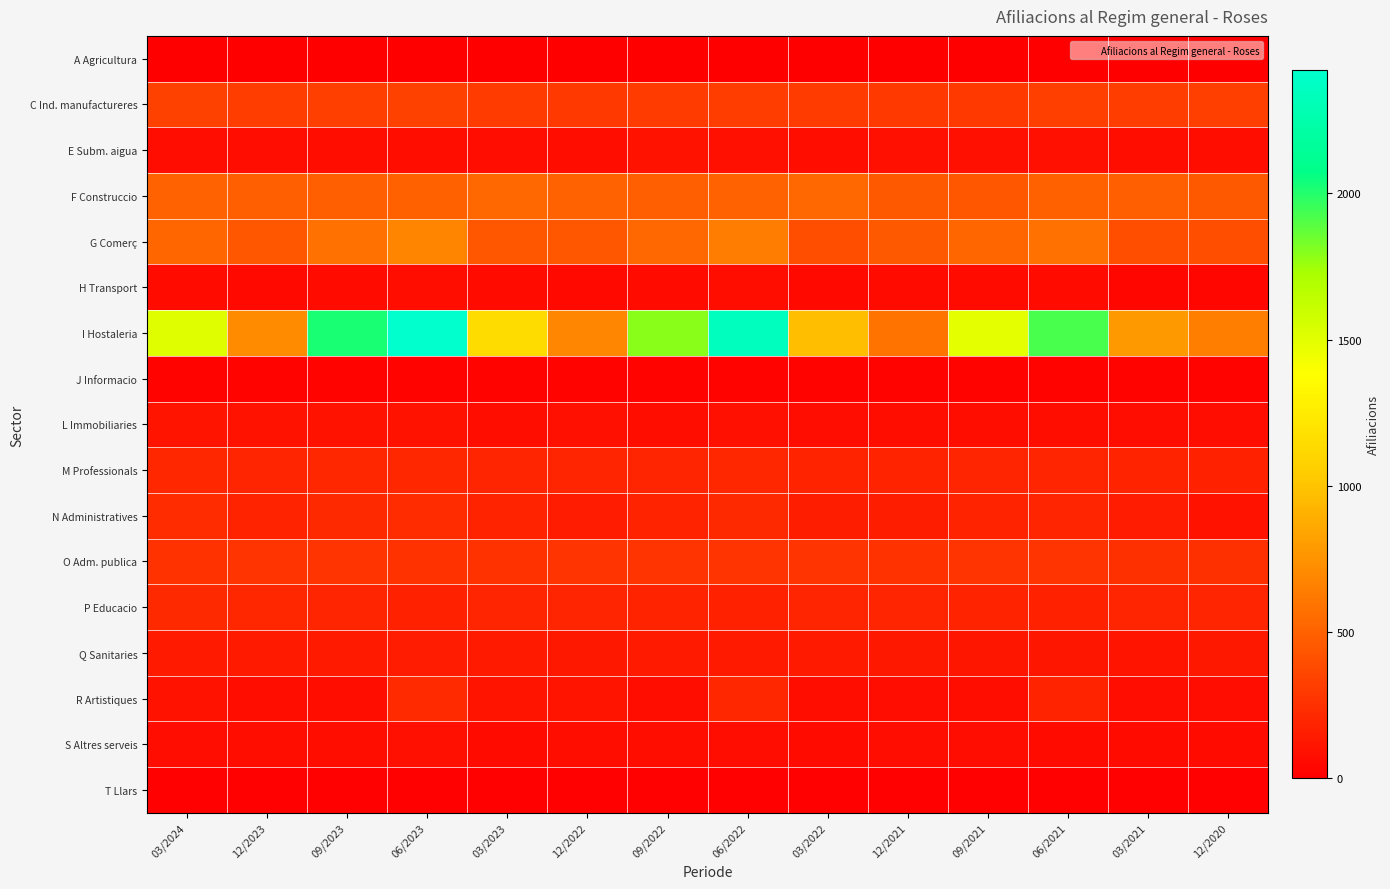

Reading left to right, list all the values displayed in this chart.

A Agricultura: 03/2024=0	12/2023=5	09/2023=5	06/2023=5	03/2023=5	12/2022=5	09/2022=5	06/2022=5	03/2022=0	12/2021=0	09/2021=0	06/2021=0	03/2021=0	12/2020=0
C Ind. manufactureres: 03/2024=335	12/2023=315	09/2023=330	06/2023=335	03/2023=310	12/2022=300	09/2022=305	06/2022=315	03/2022=310	12/2021=295	09/2021=300	06/2021=325	03/2021=315	12/2020=325
E Subm. aigua: 03/2024=70	12/2023=75	09/2023=80	06/2023=80	03/2023=75	12/2022=80	09/2022=95	06/2022=90	03/2022=85	12/2021=90	09/2021=90	06/2021=90	03/2021=85	12/2020=85
F Construccio: 03/2024=505	12/2023=485	09/2023=485	06/2023=500	03/2023=530	12/2022=505	09/2022=485	06/2022=510	03/2022=530	12/2021=455	09/2021=450	06/2021=500	03/2021=490	12/2020=460
G Comerç: 03/2024=520	12/2023=445	09/2023=580	06/2023=680	03/2023=450	12/2022=445	09/2022=530	06/2022=635	03/2022=405	12/2021=455	09/2021=520	06/2021=580	03/2021=400	12/2020=400
H Transport: 03/2024=60	12/2023=55	09/2023=65	06/2023=85	03/2023=60	12/2022=55	09/2022=65	06/2022=85	03/2022=55	12/2021=60	09/2021=60	06/2021=65	03/2021=45	12/2020=45
I Hostaleria: 03/2024=1505	12/2023=710	09/2023=2020	06/2023=2420	03/2023=1145	12/2022=690	09/2022=1795	06/2022=2350	03/2022=970	12/2021=595	09/2021=1485	06/2021=1920	03/2021=780	12/2020=650
J Informacio: 03/2024=20	12/2023=20	09/2023=20	06/2023=25	03/2023=25	12/2022=20	09/2022=20	06/2022=25	03/2022=20	12/2021=20	09/2021=25	06/2021=20	03/2021=20	12/2020=20
L Immobiliaries: 03/2024=105	12/2023=100	09/2023=100	06/2023=100	03/2023=85	12/2022=90	09/2022=85	06/2022=90	03/2022=75	12/2021=80	09/2021=80	06/2021=80	03/2021=75	12/2020=70
M Professionals: 03/2024=200	12/2023=190	09/2023=200	06/2023=200	03/2023=190	12/2022=190	09/2022=190	06/2022=200	03/2022=185	12/2021=185	09/2021=195	06/2021=190	03/2021=180	12/2020=175
N Administratives: 03/2024=230	12/2023=180	09/2023=210	06/2023=230	03/2023=185	12/2022=145	09/2022=185	06/2022=215	03/2022=160	12/2021=160	09/2021=180	06/2021=195	03/2021=150	12/2020=95
O Adm. publica: 03/2024=260	12/2023=265	09/2023=270	06/2023=260	03/2023=260	12/2022=265	09/2022=265	06/2022=270	03/2022=265	12/2021=260	09/2021=265	06/2021=265	03/2021=255	12/2020=255
P Educacio: 03/2024=210	12/2023=200	09/2023=195	06/2023=175	03/2023=195	12/2022=195	09/2022=185	06/2022=175	03/2022=190	12/2021=190	09/2021=185	06/2021=175	03/2021=195	12/2020=190
Q Sanitaries: 03/2024=140	12/2023=135	09/2023=140	06/2023=145	03/2023=140	12/2022=130	09/2022=135	06/2022=135	03/2022=135	12/2021=130	09/2021=120	06/2021=120	03/2021=110	12/2020=125
R Artistiques: 03/2024=95	12/2023=85	09/2023=85	06/2023=225	03/2023=110	12/2022=105	09/2022=85	06/2022=200	03/2022=80	12/2021=75	09/2021=80	06/2021=185	03/2021=70	12/2020=75
S Altres serveis: 03/2024=75	12/2023=80	09/2023=85	06/2023=90	03/2023=65	12/2022=80	09/2022=80	06/2022=75	03/2022=65	12/2021=70	09/2021=70	06/2021=65	03/2021=60	12/2020=65
T Llars: 03/2024=15	12/2023=15	09/2023=15	06/2023=15	03/2023=15	12/2022=15	09/2022=15	06/2022=15	03/2022=15	12/2021=15	09/2021=15	06/2021=15	03/2021=15	12/2020=15